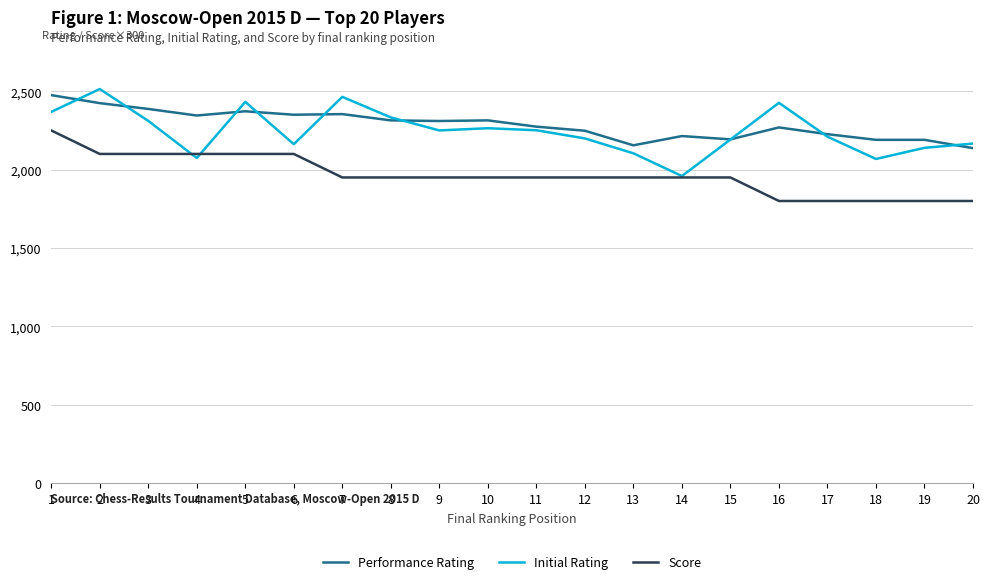

How many intersections are there between Initial Rating and Performance Rating?

9